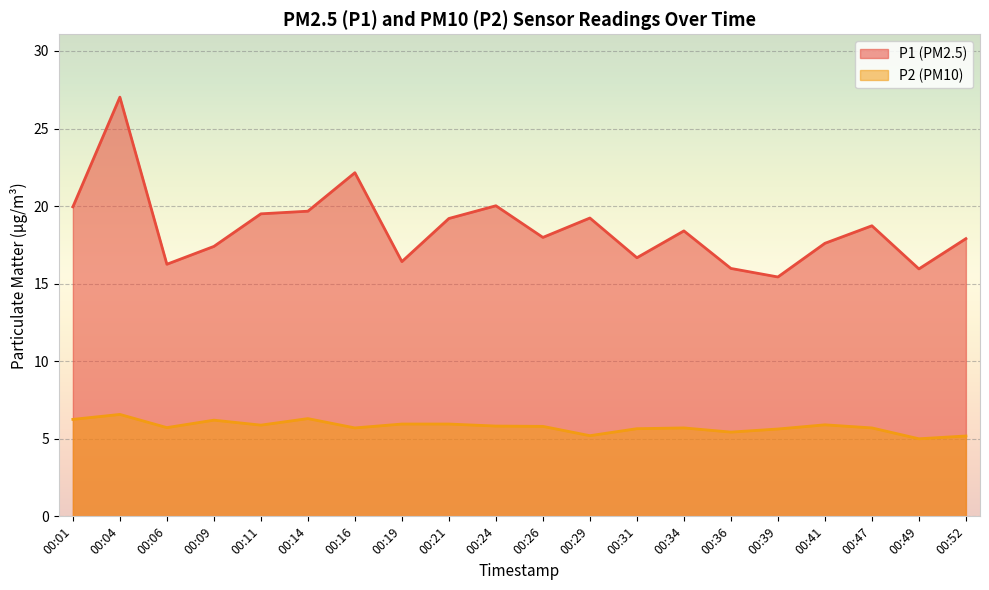

True or false: P1 has a value of 15.4 at 00:39.

True